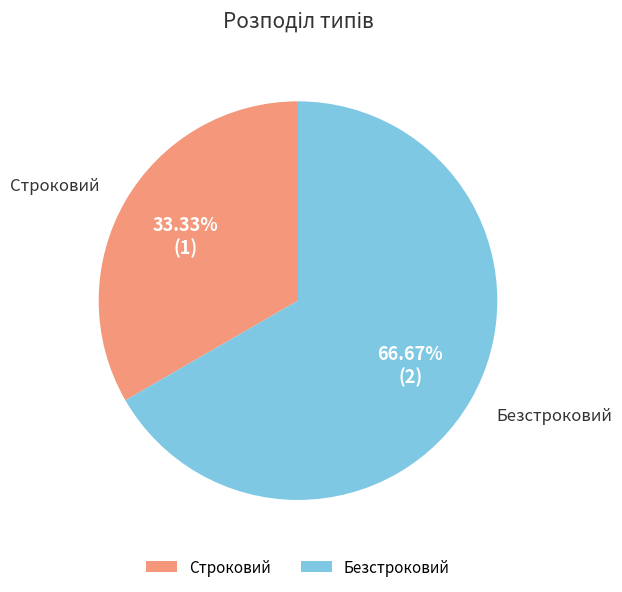

What is the ratio of the value at Безстроковий to the value at Строковий?

2.0